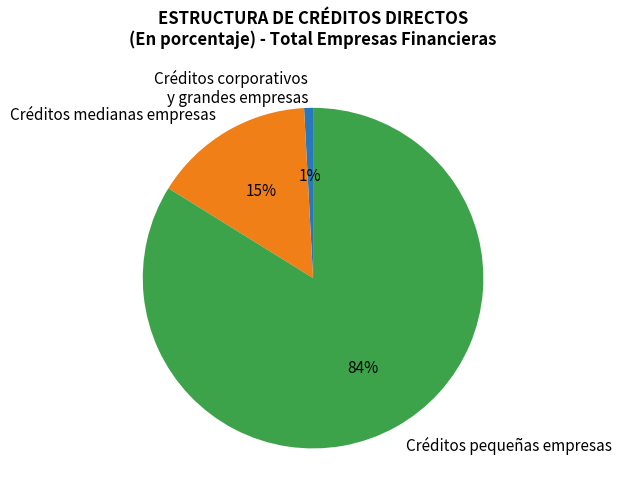

Which slice represents more than half of the pie?

Créditos pequeñas empresas